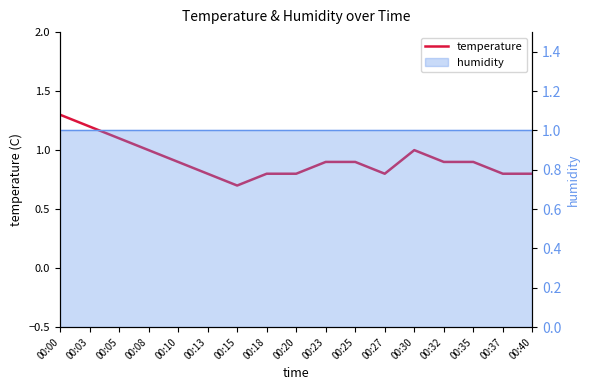

What is the sum of all values?

15.6